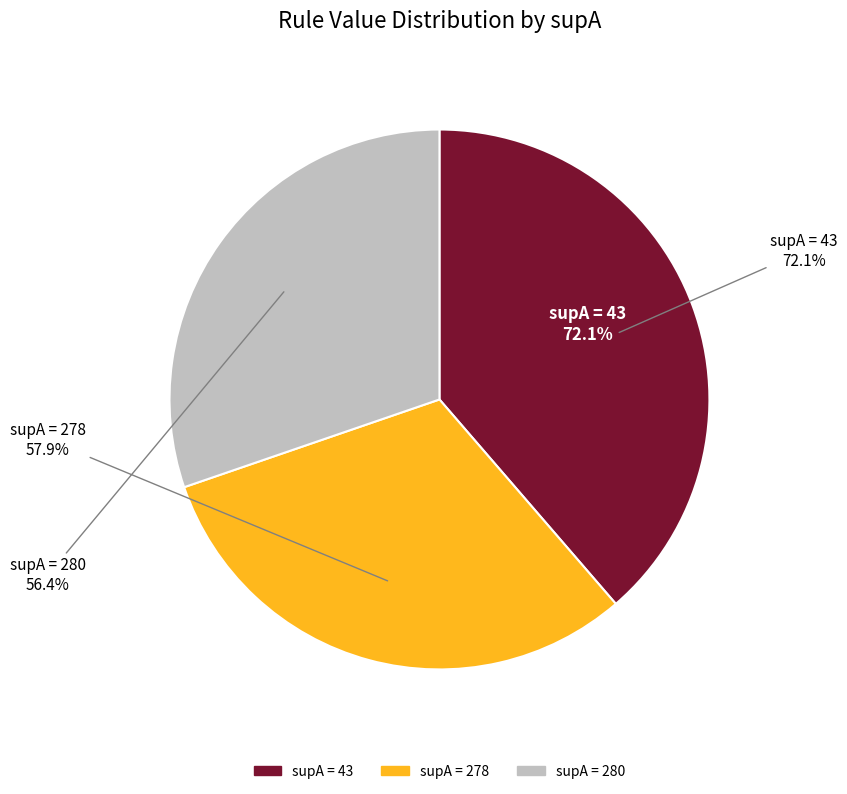

To the nearest percent, what percentage of the pie is supA=278?

31%